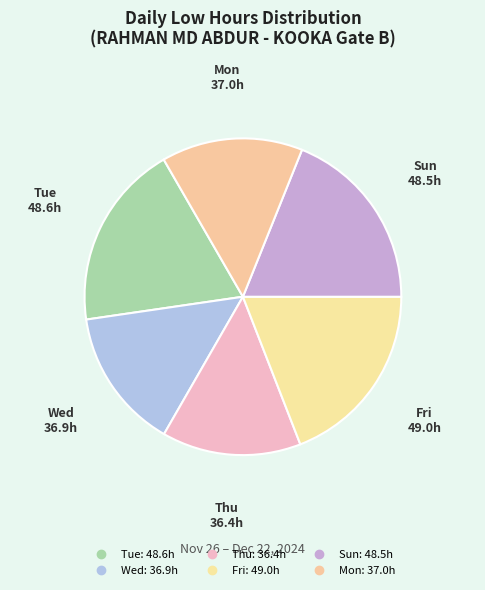

How many segments does this pie chart have?

6